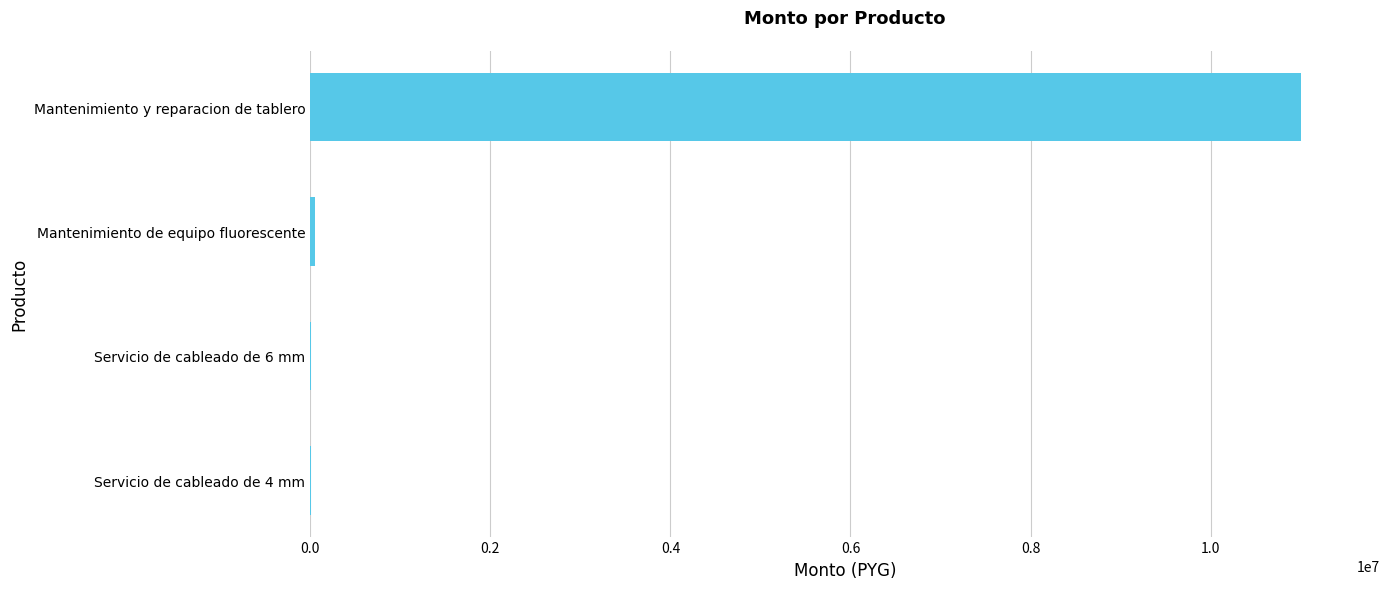

What is the approximate value at Mantenimiento y reparacion de tablero?

11000000